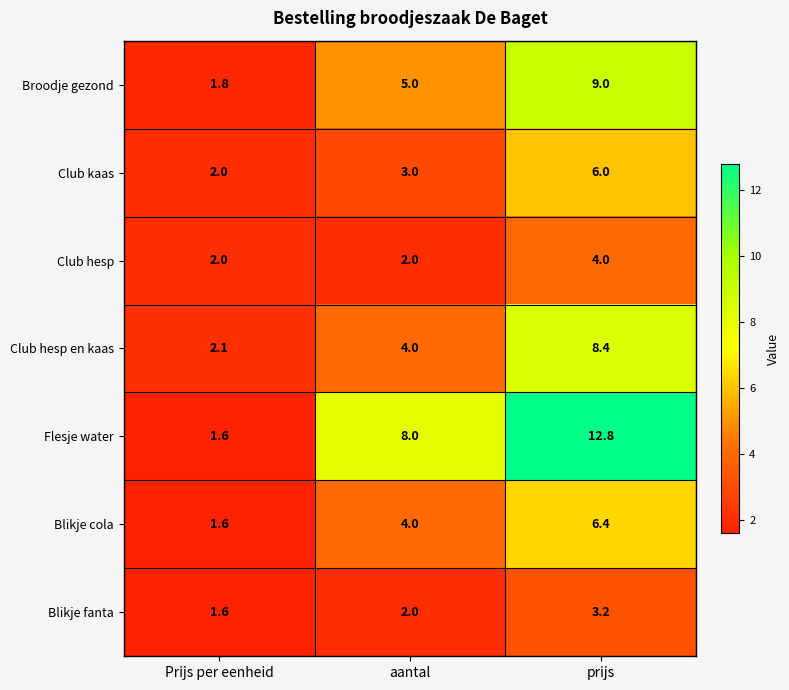

Reading left to right, transcribe all the data shown in this chart.

Broodje gezond: 1.8	5.0	9.0
Club kaas: 2.0	3.0	6.0
Club hesp: 2.0	2.0	4.0
Club hesp en kaas: 2.1	4.0	8.4
Flesje water: 1.6	8.0	12.8
Blikje cola: 1.6	4.0	6.4
Blikje fanta: 1.6	2.0	3.2